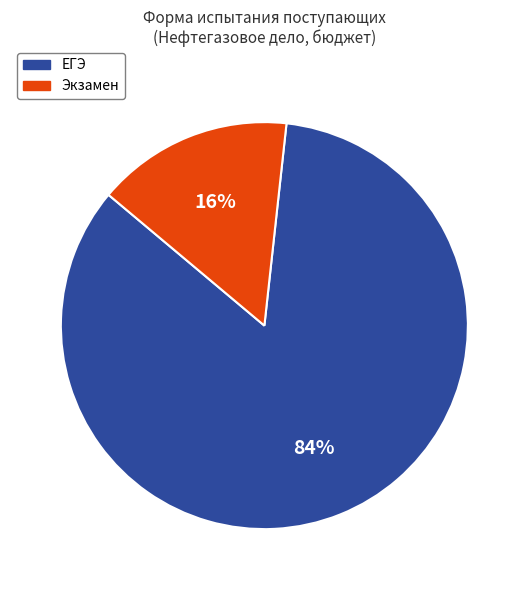

True or false: Экзамен accounts for 2% of the total.

False